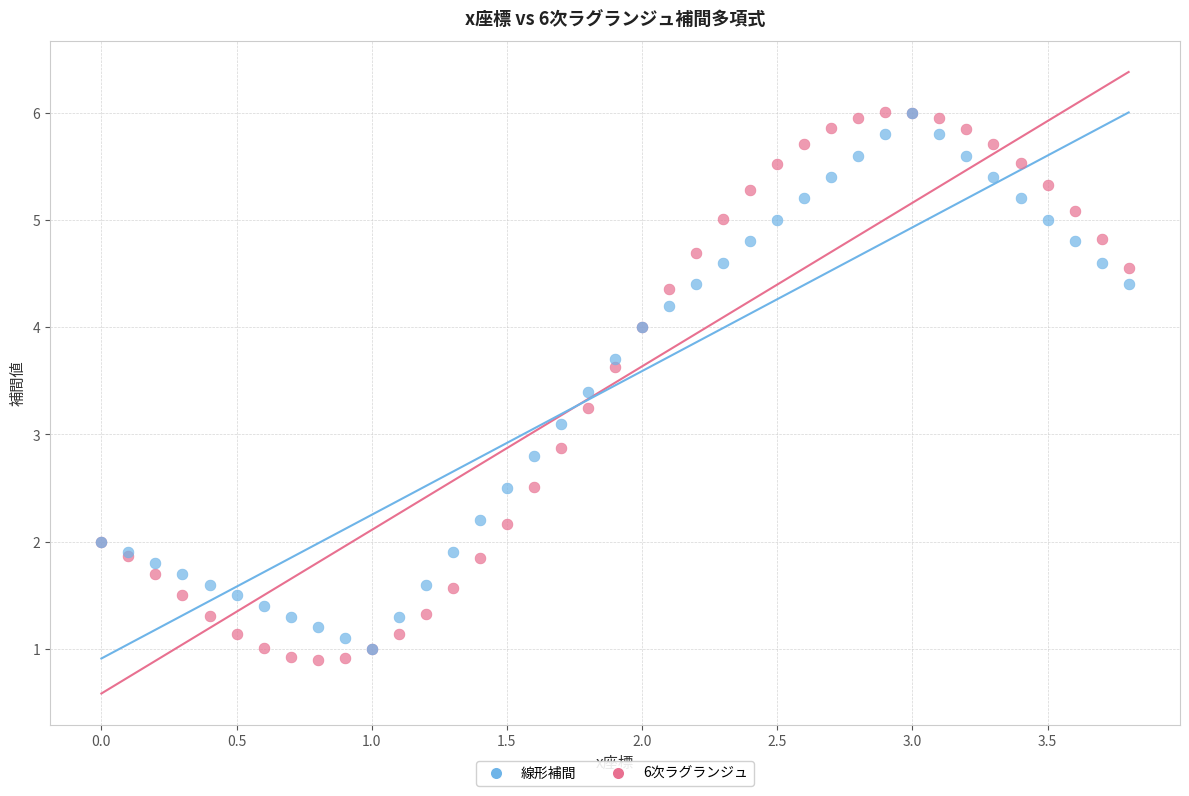

What are all the series names shown in the legend?

線形補間, 6次ラグランジュ